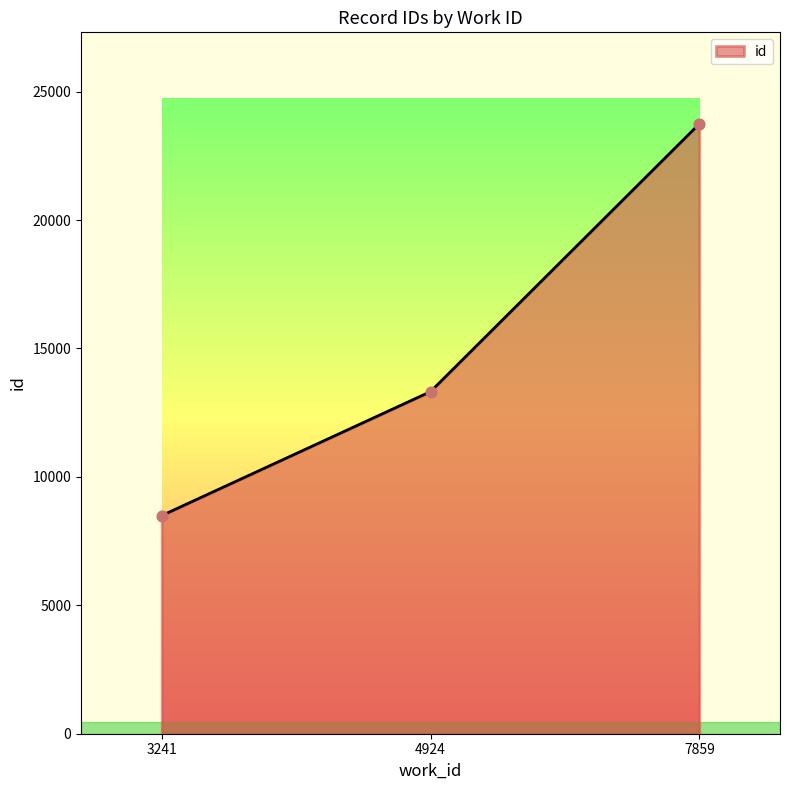

Between 3241 and 4924, which is larger?

4924